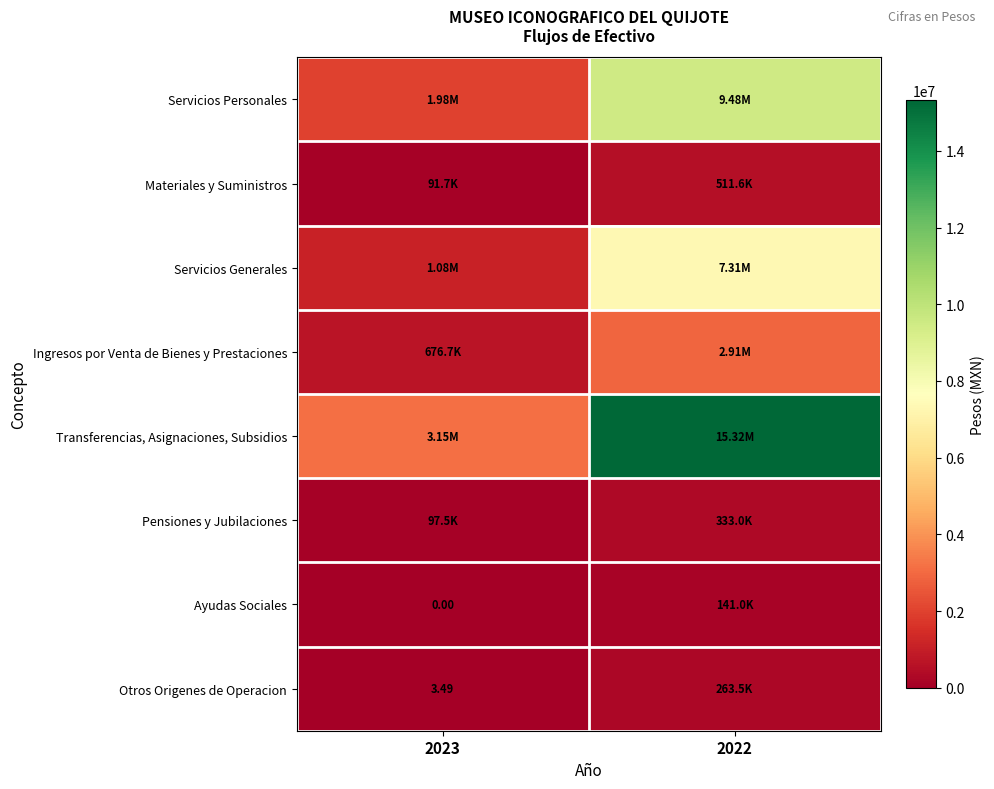

What is the lowest value of the Servicios Generales series?

1078659.4